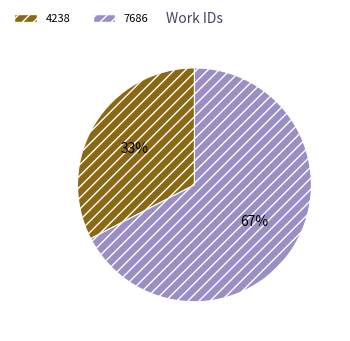

The 7686 slice represents 75% of the pie. True or false?

False